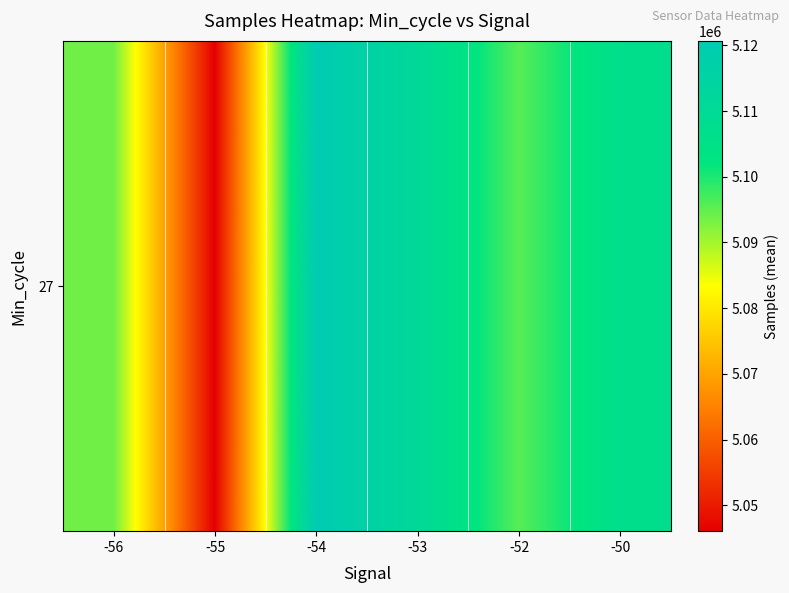

Reading left to right, transcribe all the data shown in this chart.

5093850.0	5046078.4	5120672.7	5111110.0	5095625.0	5106869.0